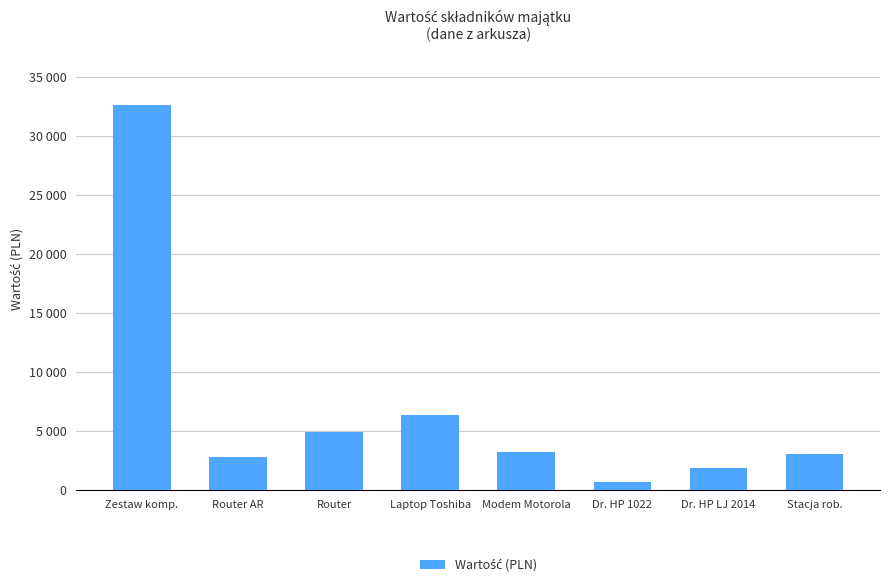

What is the label of the 8th bar from the right?

Zestaw komp.